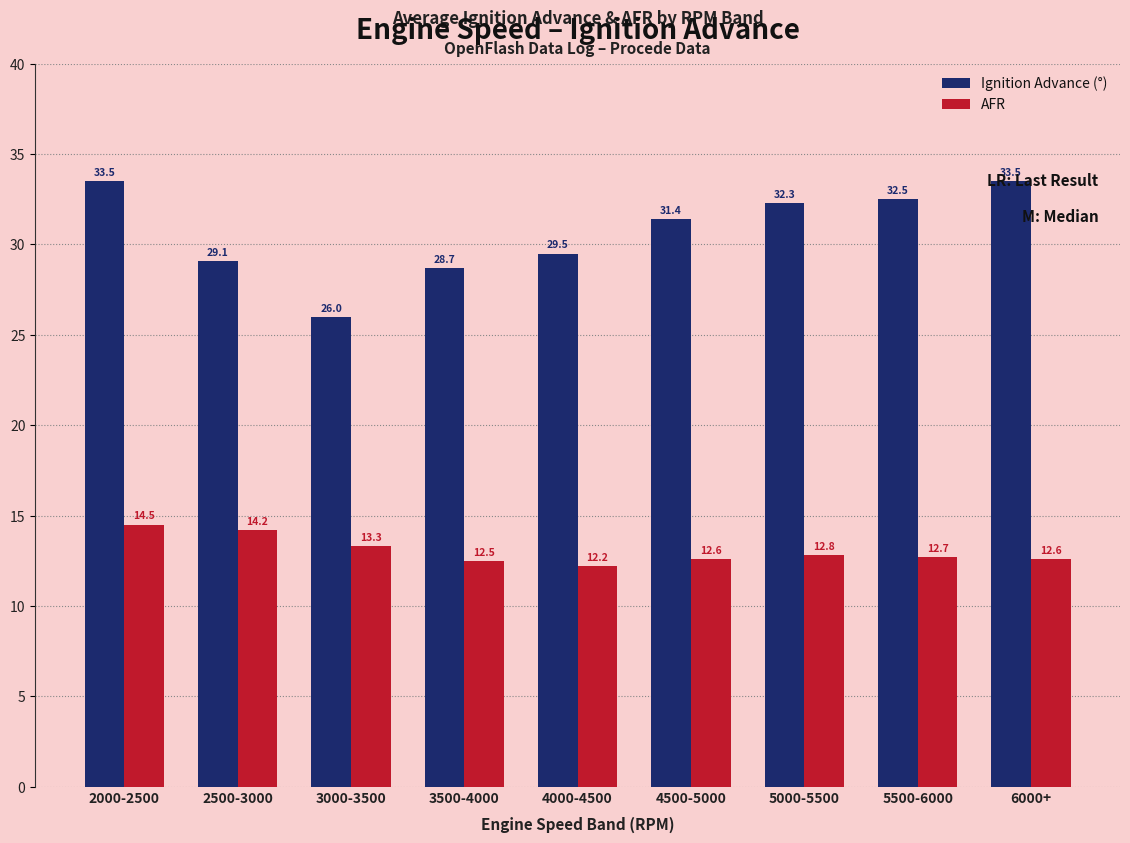

What position from the right is 4000-4500?

5